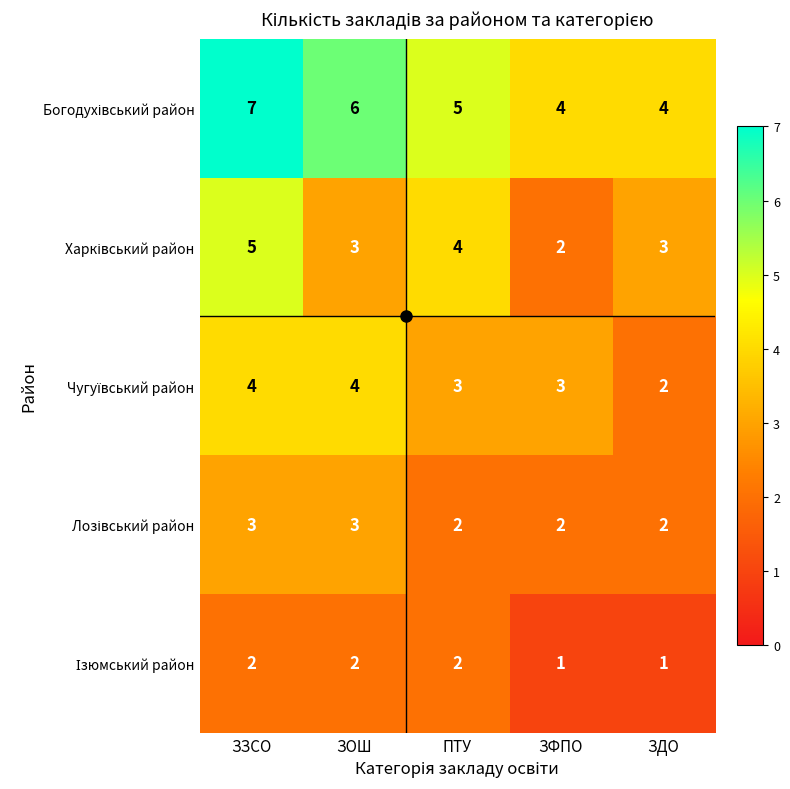

What is the greatest value displayed?

7